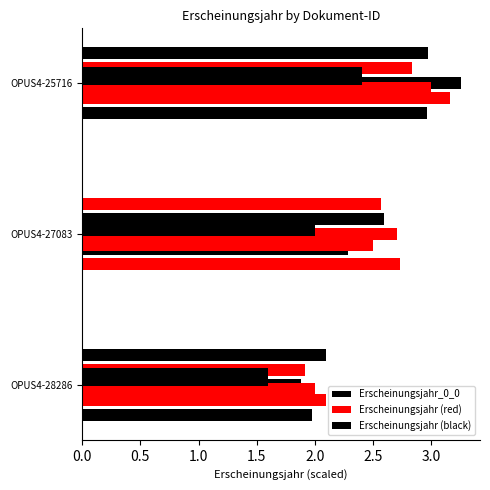

Which series changed the most between 0.5 and 1.0?

Erscheinungsjahr (red)